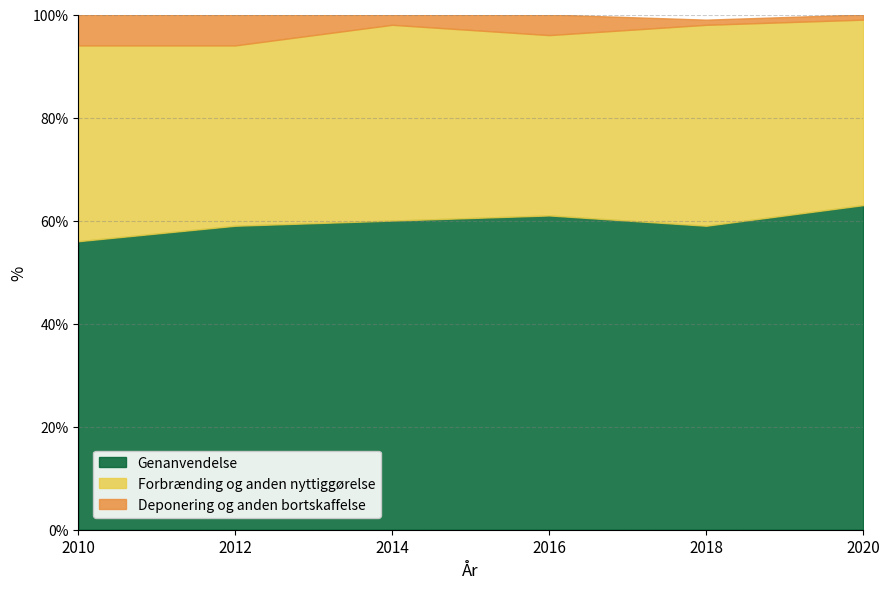

What is the approximate value of Genanvendelse at 2016?

61